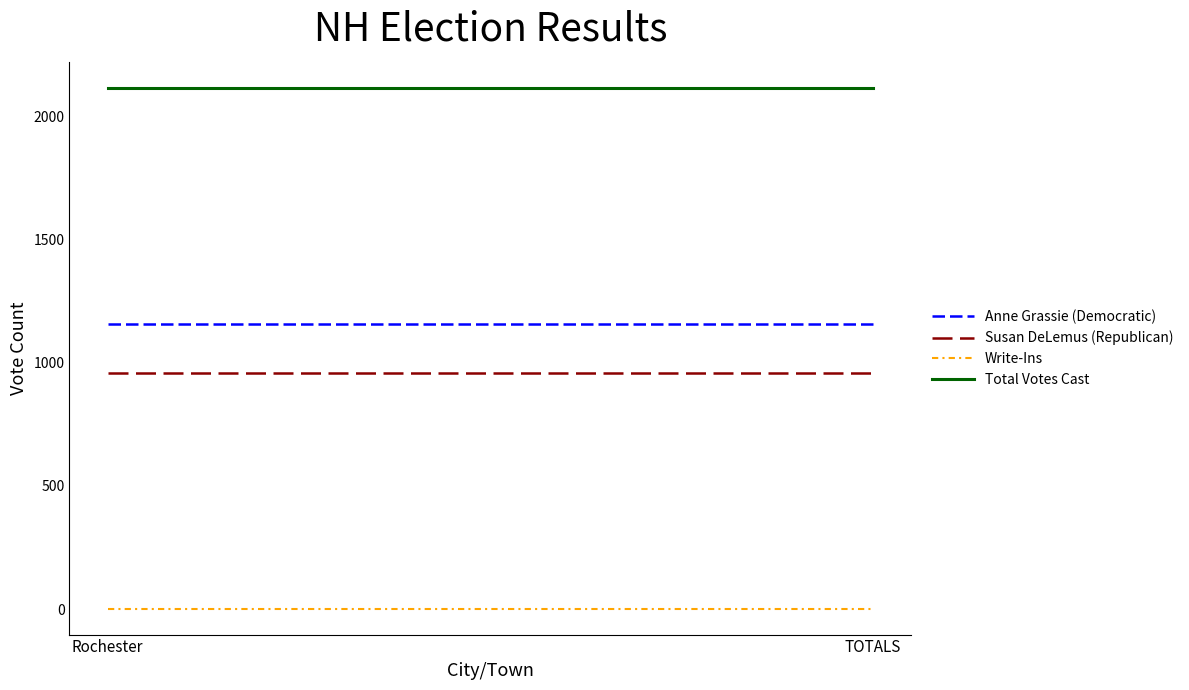

What is the difference between the highest and lowest values at TOTALS?

2114